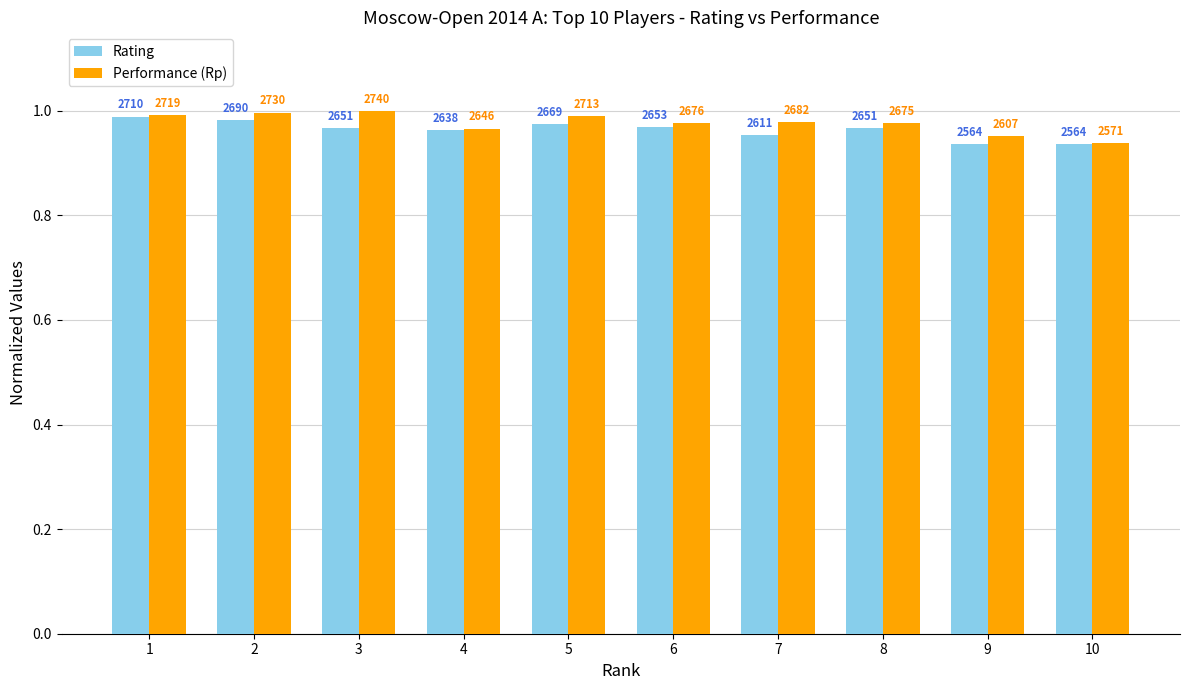

The value of Rating at 9 is 0.9. True or false?

True